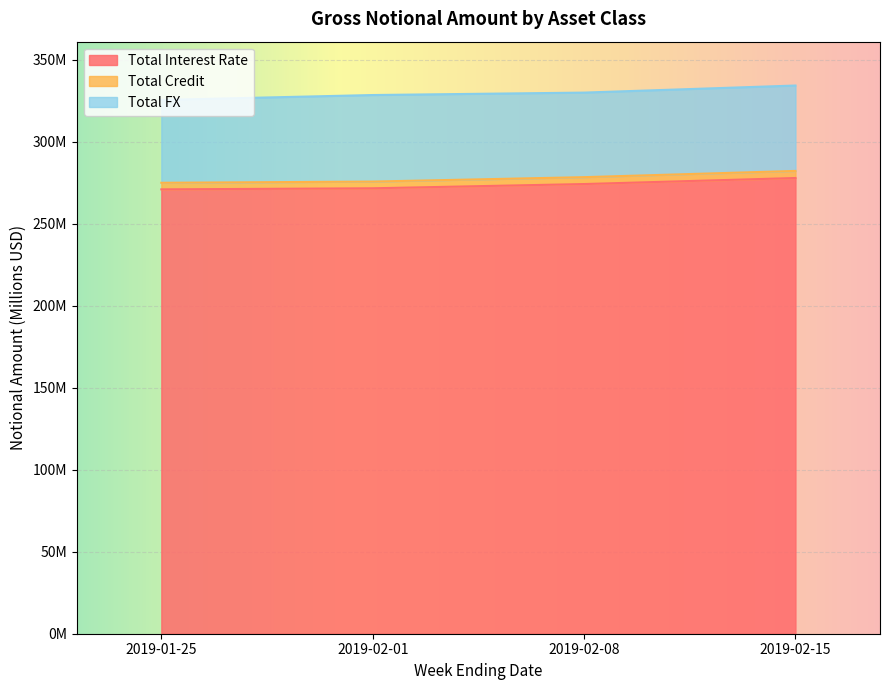

True or false: Total Credit and Total Interest Rate cross at least once.

False